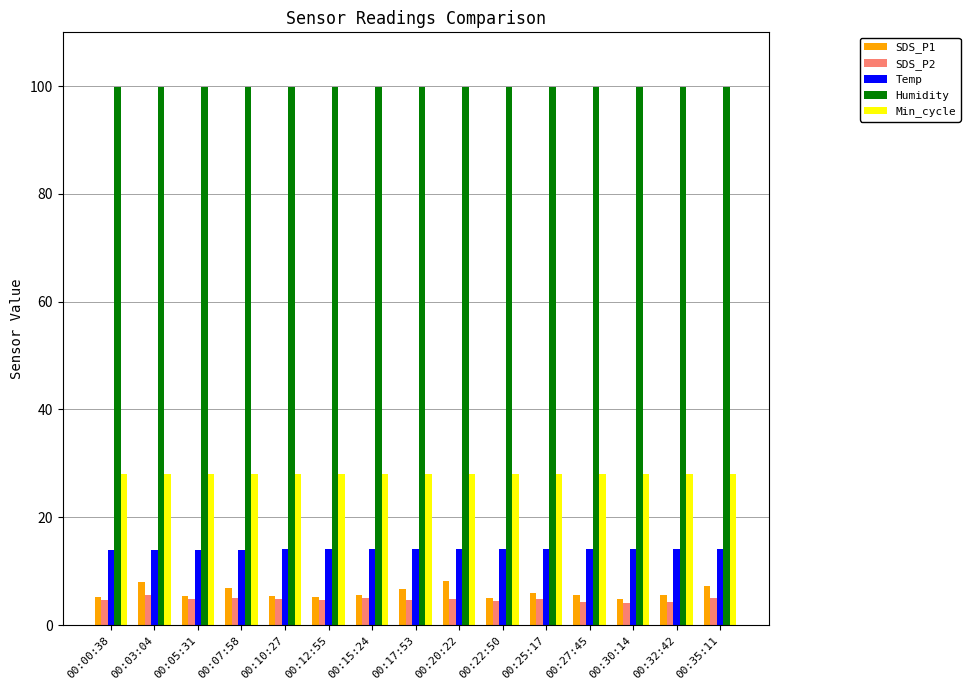

What is the average value of the SDS_P2 series?

4.8